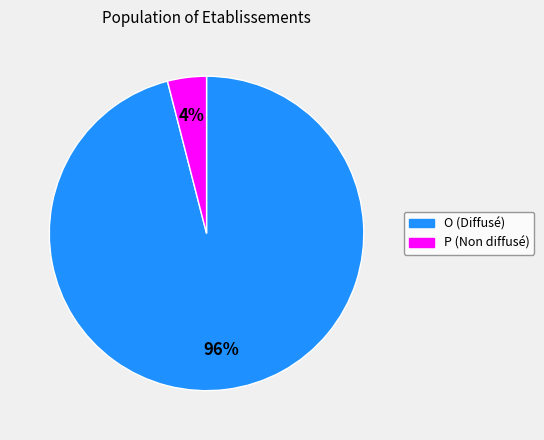

To the nearest percent, what is the difference between the P and O slice percentages?

92%